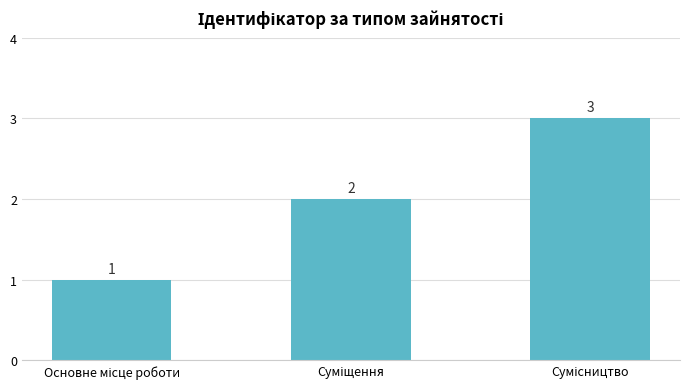

Count the number of categories in the chart.

3